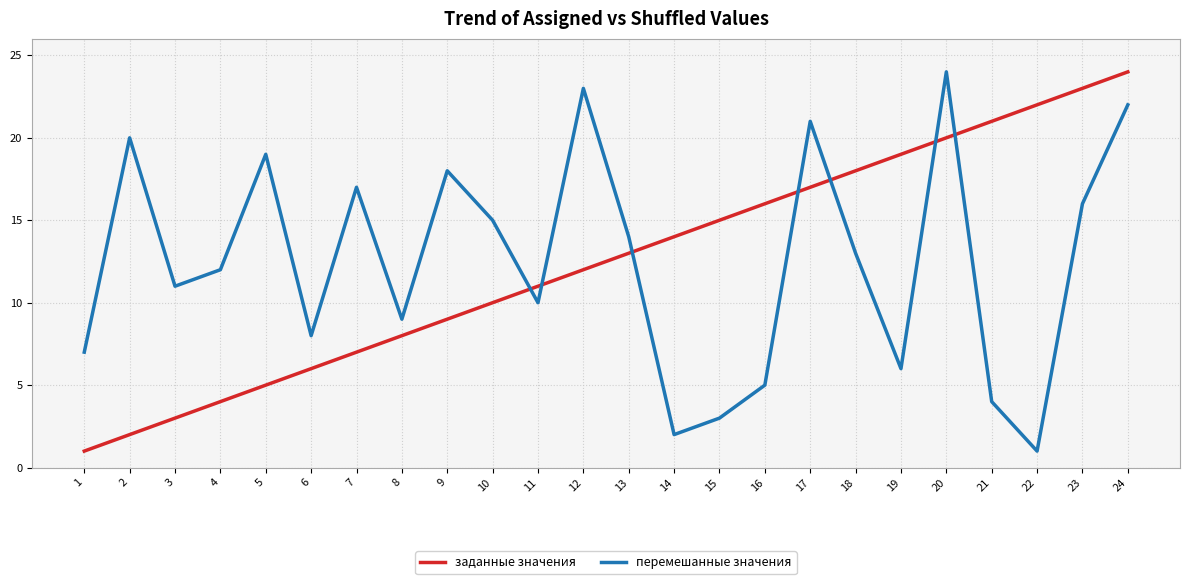

How many times do перемешанные значения and заданные значения cross each other?

7